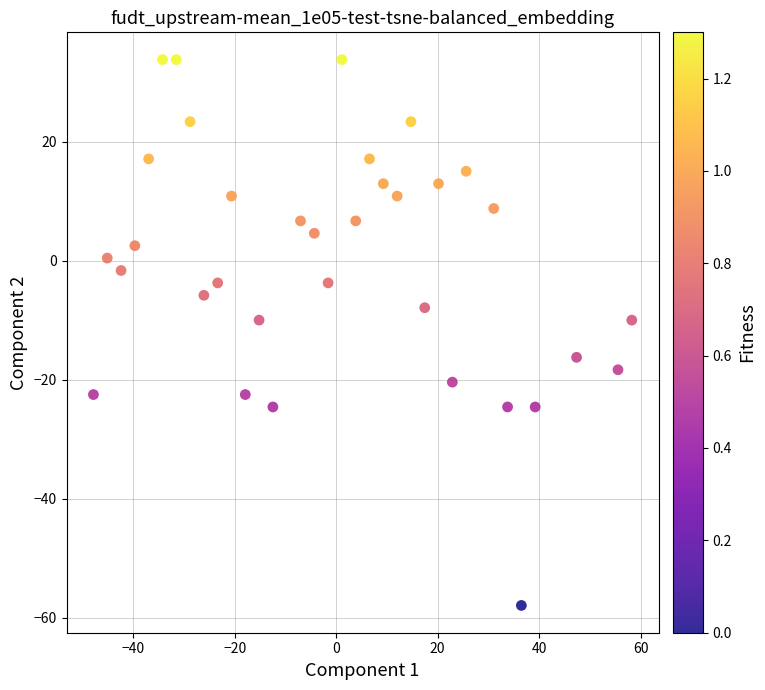

What is the range of X values (max minus min)?

106.1